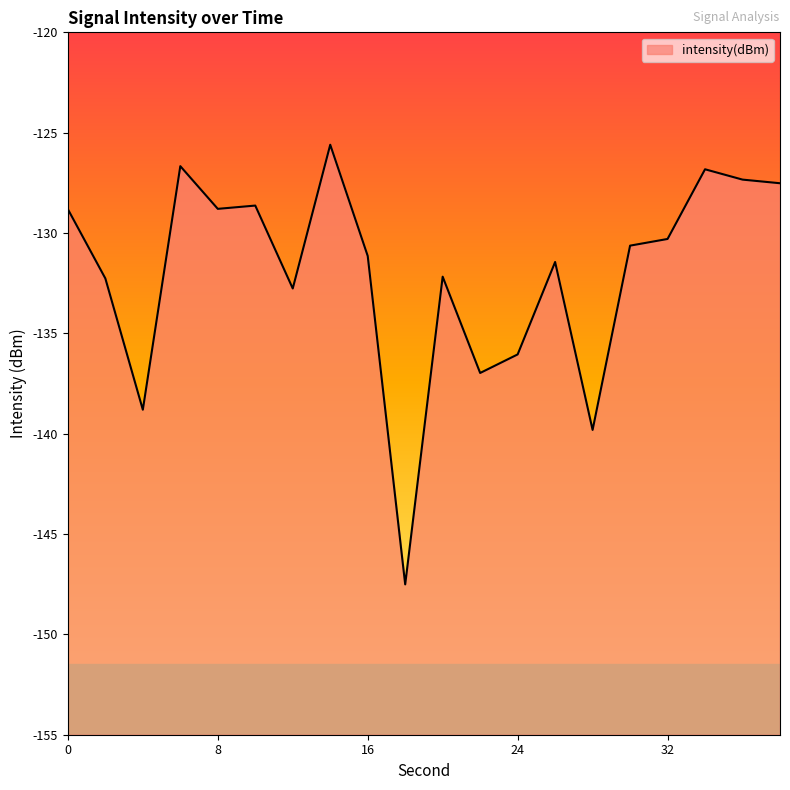

Where is the first local minimum?

4